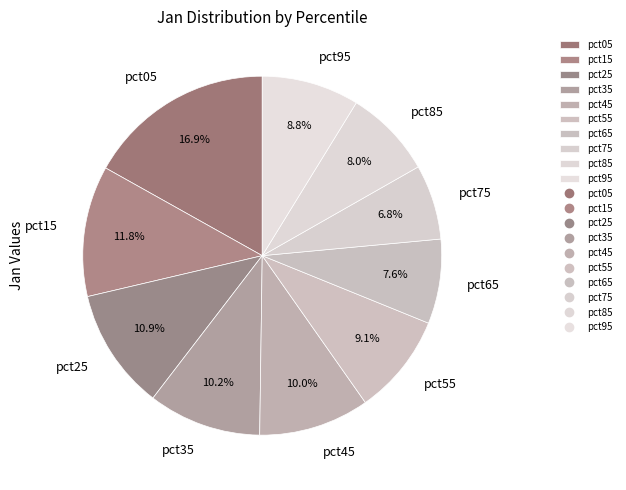

To the nearest percent, what is the difference between the largest and smallest slice percentages?

10%